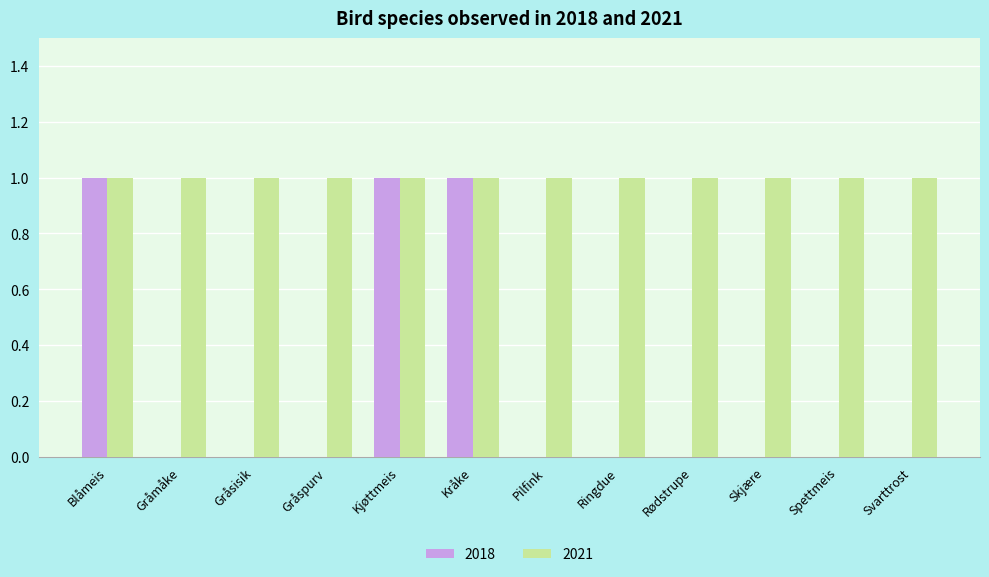

Reading left to right, transcribe all the data shown in this chart.

2018: Blåmeis=1	Gråmåke=0	Gråsisik=0	Gråspurv=0	Kjøttmeis=1	Kråke=1	Pilfink=0	Ringdue=0	Rødstrupe=0	Skjære=0	Spettmeis=0	Svarttrost=0
2021: Blåmeis=1	Gråmåke=1	Gråsisik=1	Gråspurv=1	Kjøttmeis=1	Kråke=1	Pilfink=1	Ringdue=1	Rødstrupe=1	Skjære=1	Spettmeis=1	Svarttrost=1